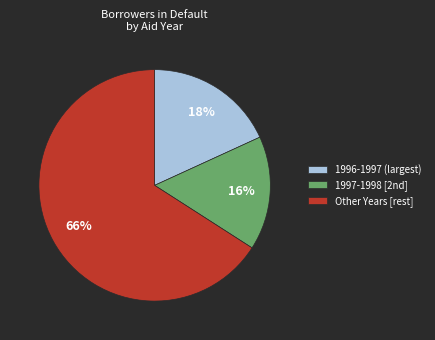

The 1996-1997 (largest) slice represents 18% of the pie. True or false?

True